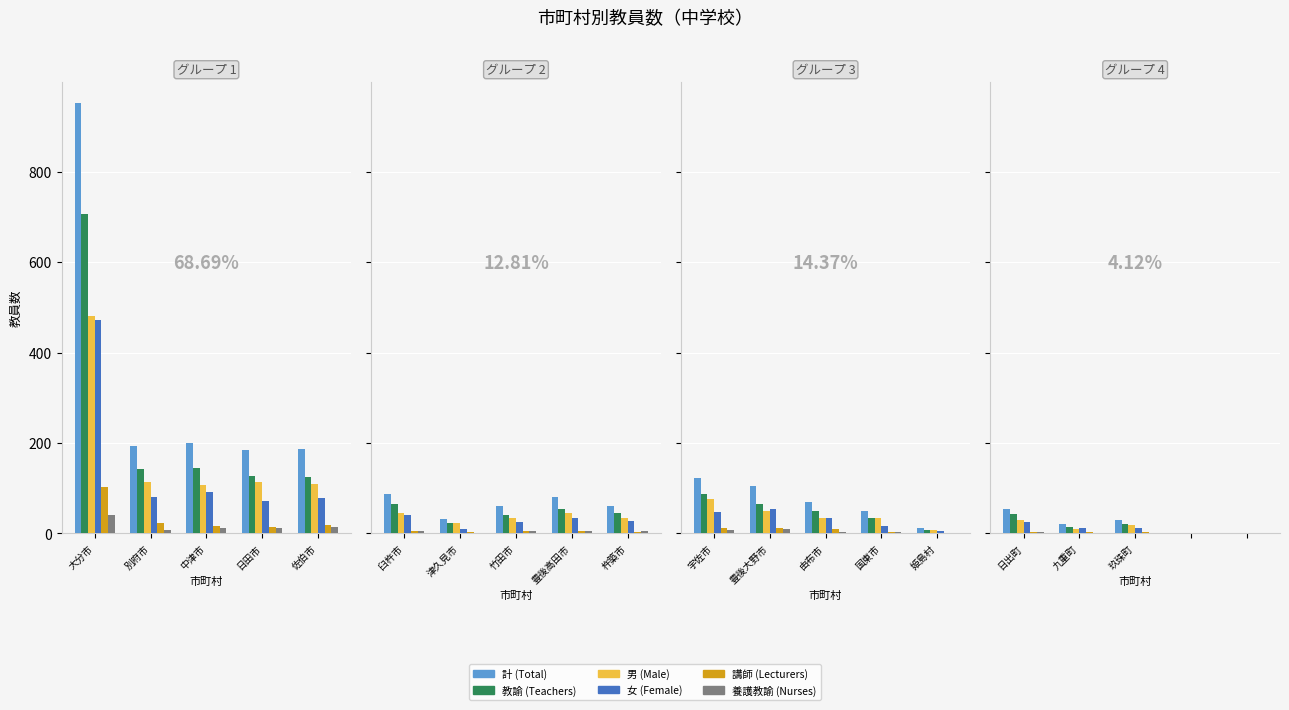

Is the value of 男 (Male) at 九重町 greater than the value of 講師 (Lecturers) at 九重町?

Yes